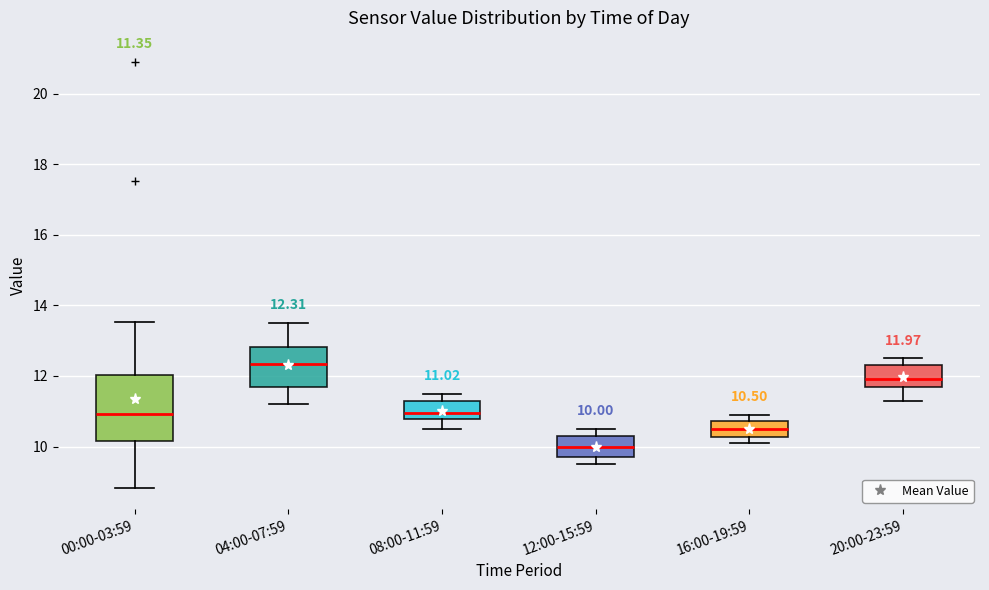

Which box is the tallest, from its lower edge to its upper edge?

00:00-03:59